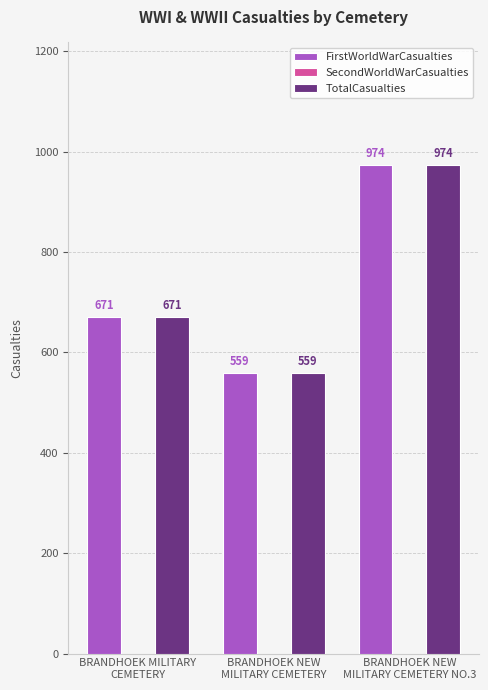

What is the total value across all series at BRANDHOEK MILITARY
CEMETERY?

1342